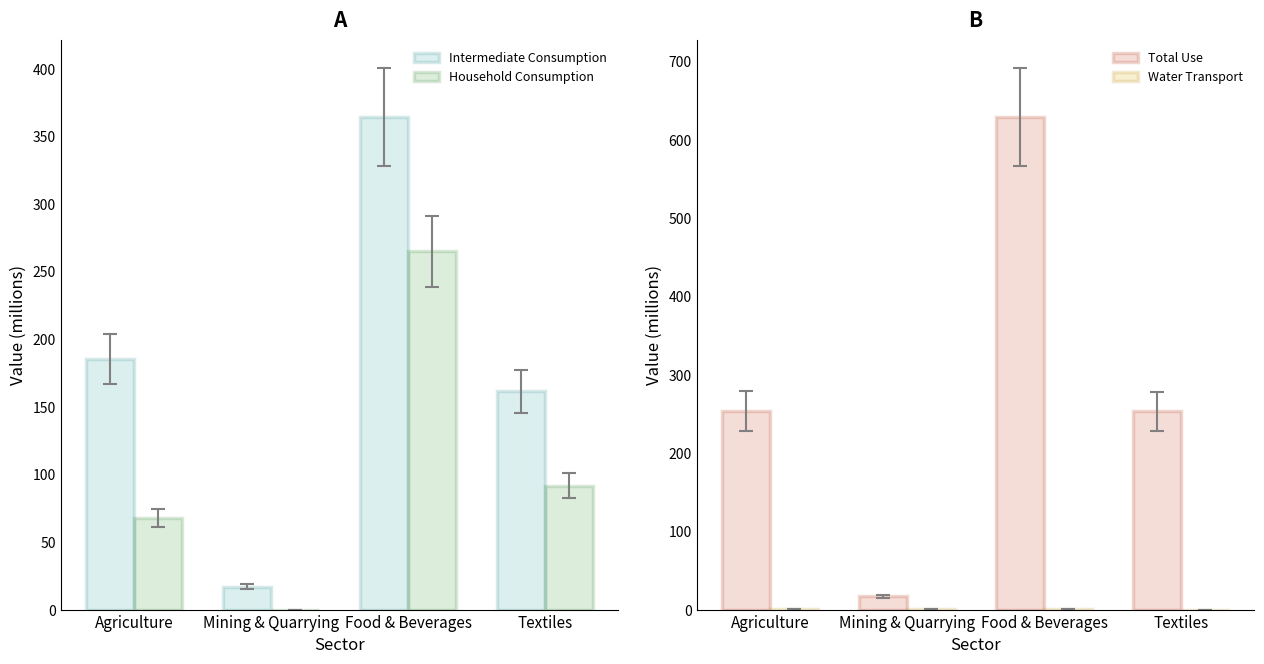

Is the value of Intermediate Consumption at Agriculture greater than the value of Water Transport at Mining & Quarrying?

Yes